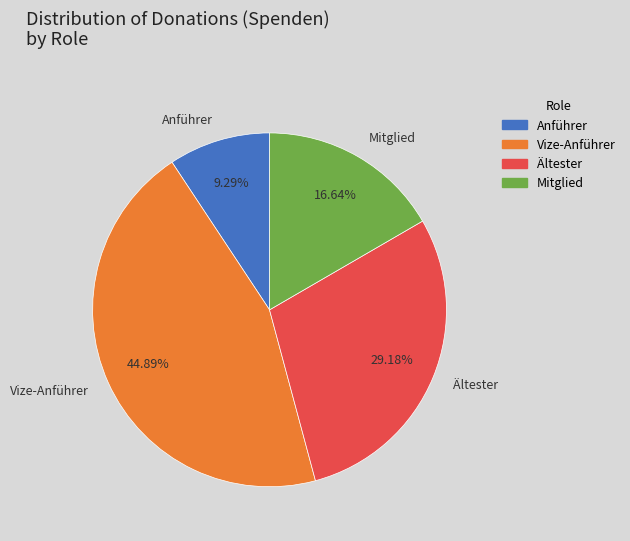

Which category has the smallest portion of the pie?

Anführer